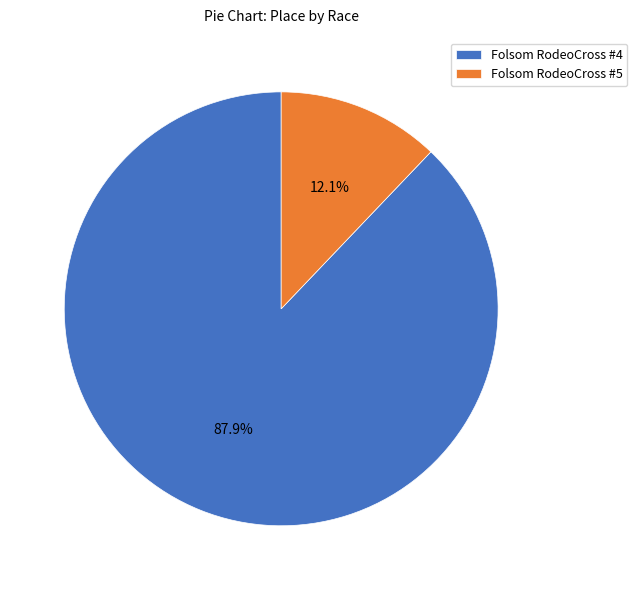

What percentage is the Folsom RodeoCross #4 slice, to the nearest percent?

88%